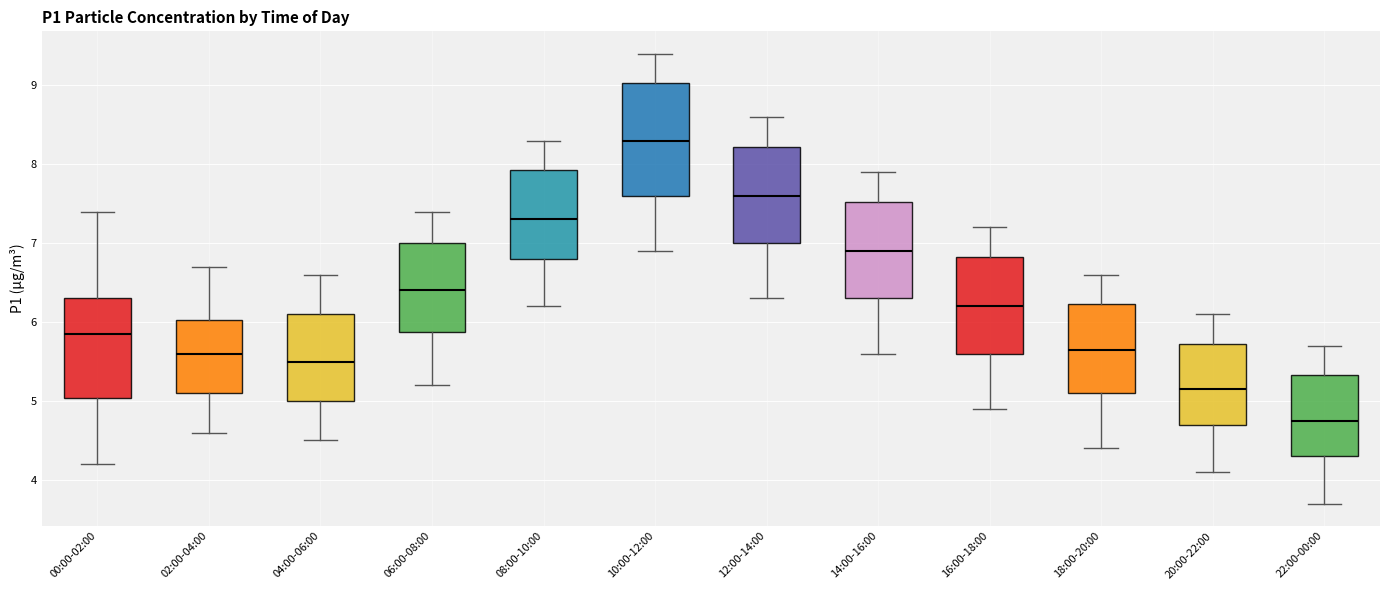

Where does the upper whisker of the box for 18:00-20:00 end on the y-axis? The values are not printed on the chart, so give them approximately, as read against the axis.

6.6